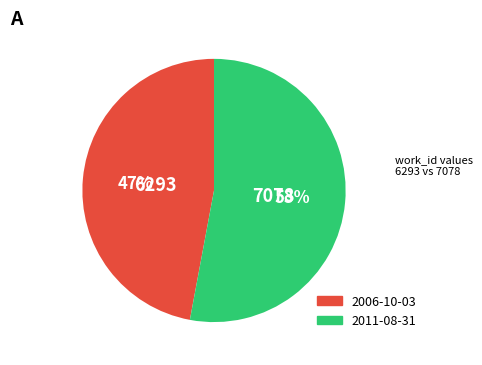

Count the number of slices in the pie.

2